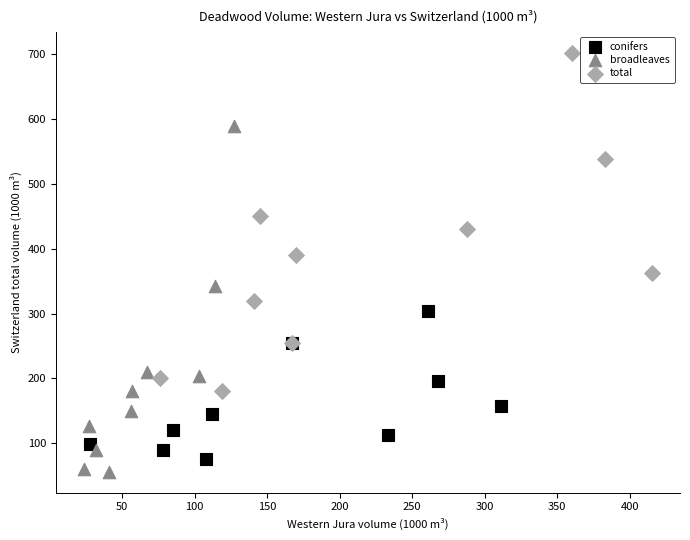

Which series contains the highest Y value?

total